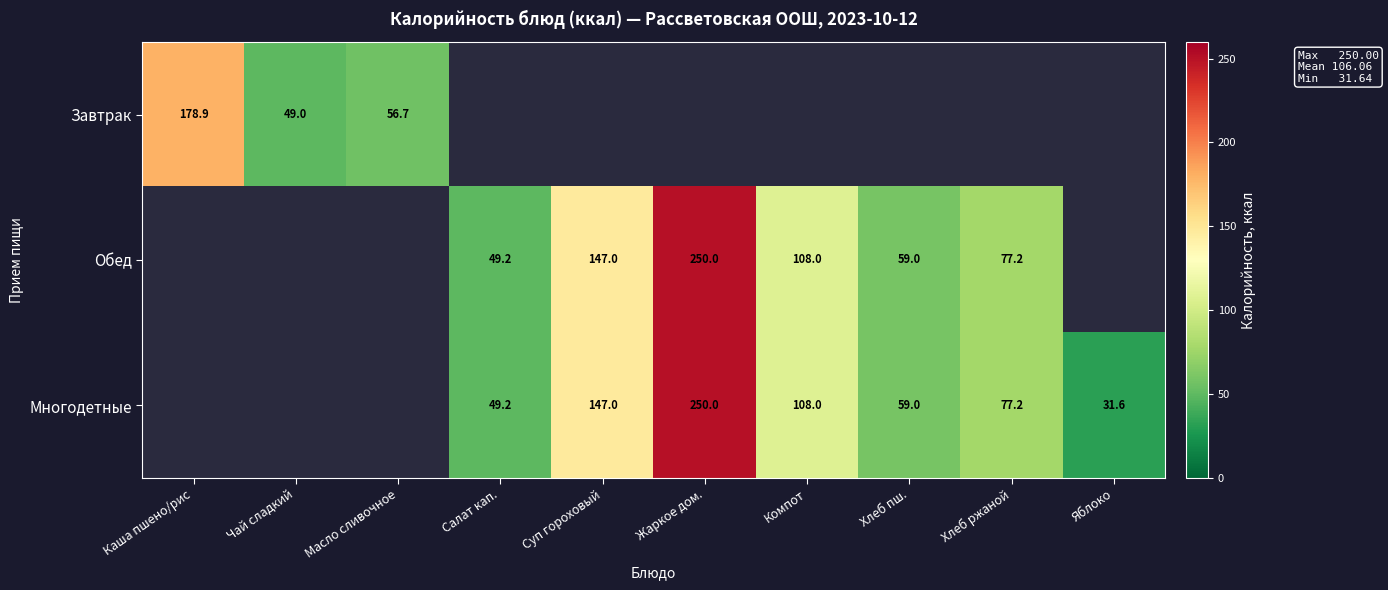

Which label corresponds to the smallest value in the chart?

Яблоко